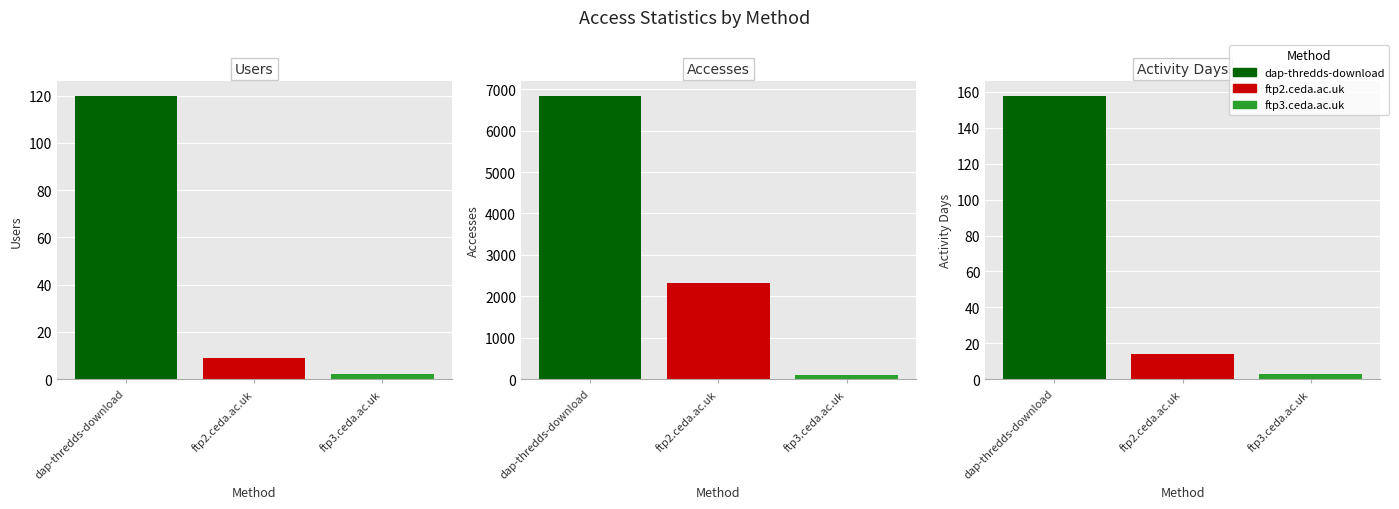

What is the difference between the Accesses values at ftp3.ceda.ac.uk and dap-thredds-download?

6760